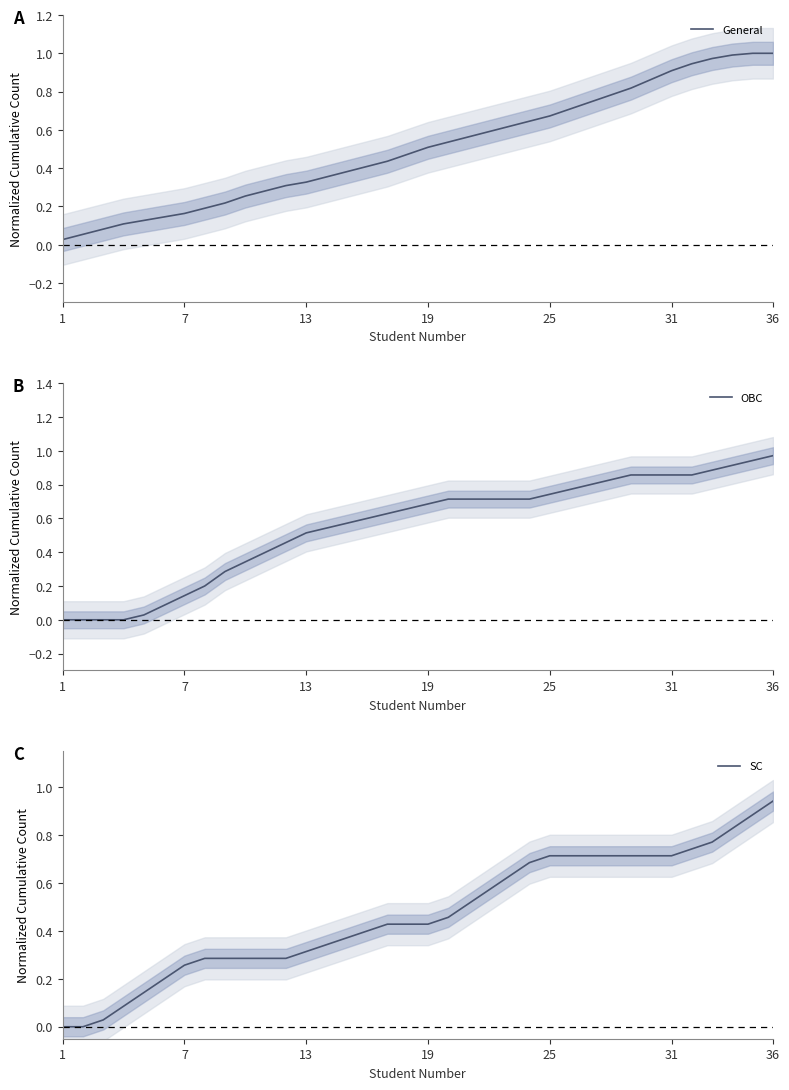

At which label does General reach its minimum?

1